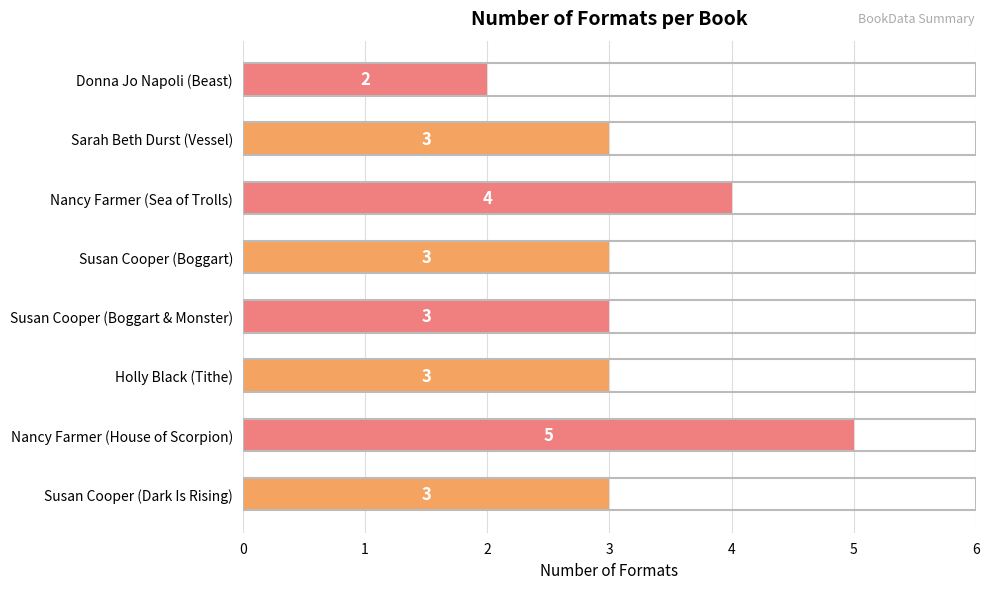

At which category does the chart reach its minimum across all series?

Donna Jo Napoli (Beast)